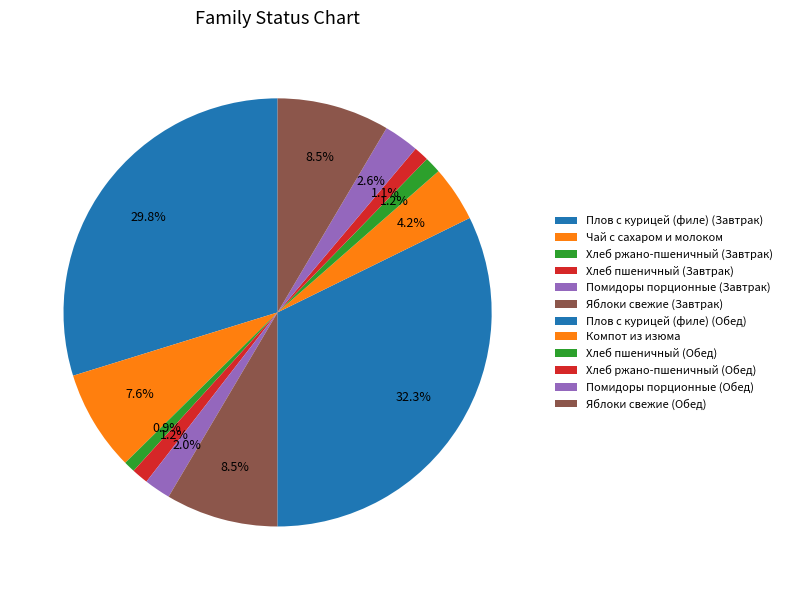

How many slices are in this pie chart?

12